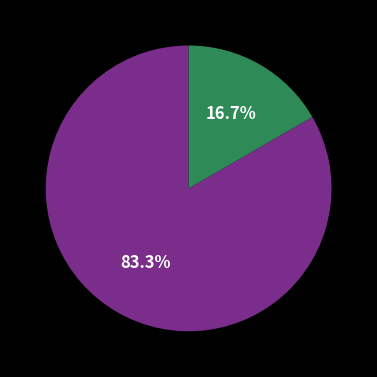

Is there any slice that represents more than half of the pie?

Yes